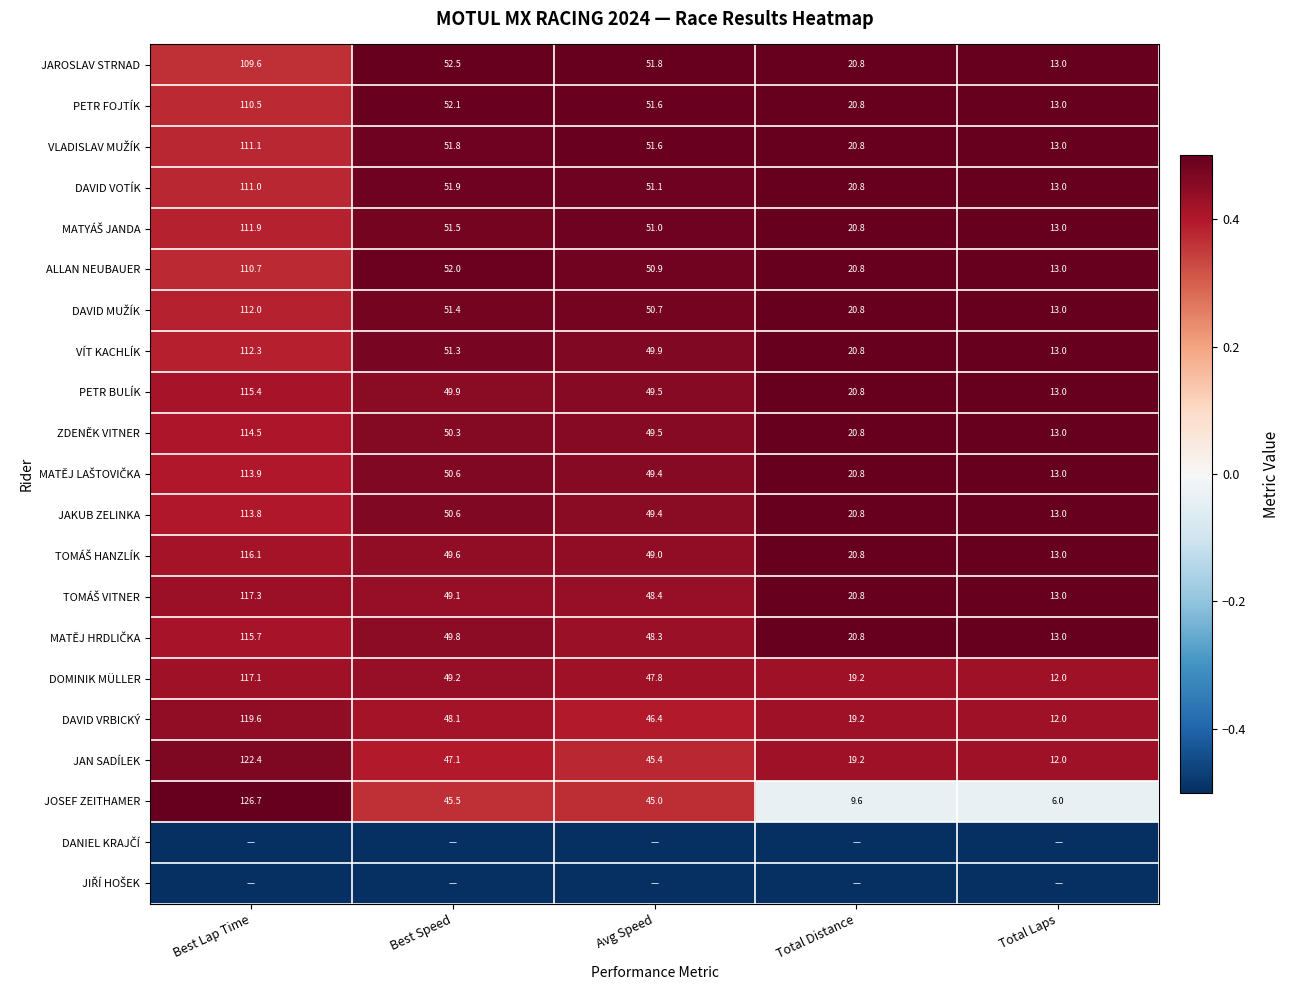

What is the sum of the DOMINIK MÜLLER values at Total Distance and Best Speed?

68.4